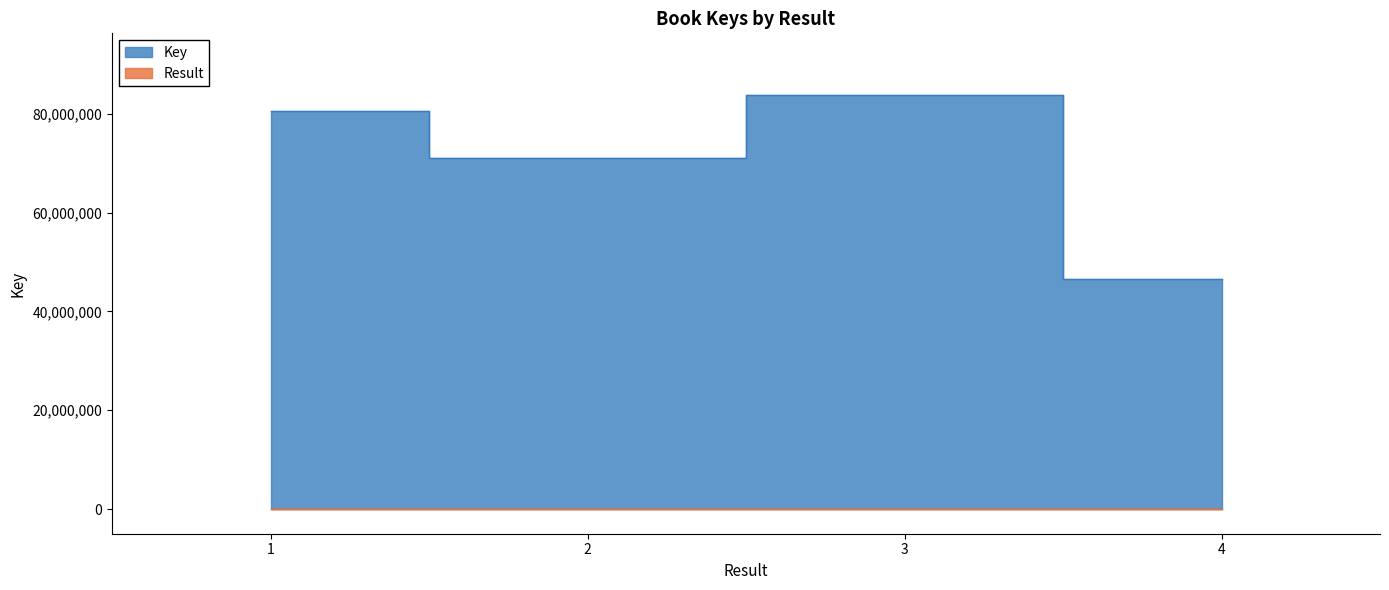

Rank the series at 4 from highest to lowest value.

Key, Result